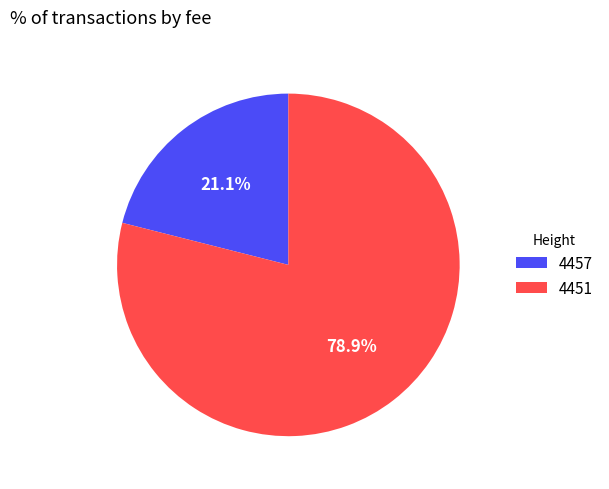

Which category has the smallest portion of the pie?

4457